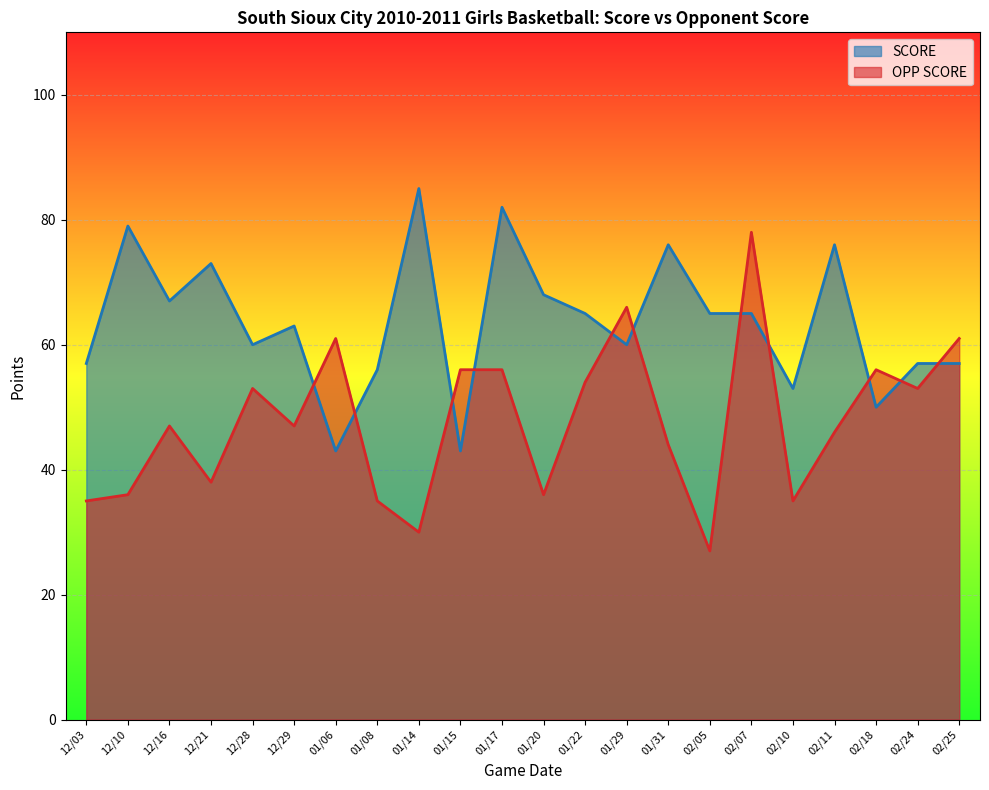

At which category is the sum across all series the highest?

02/07